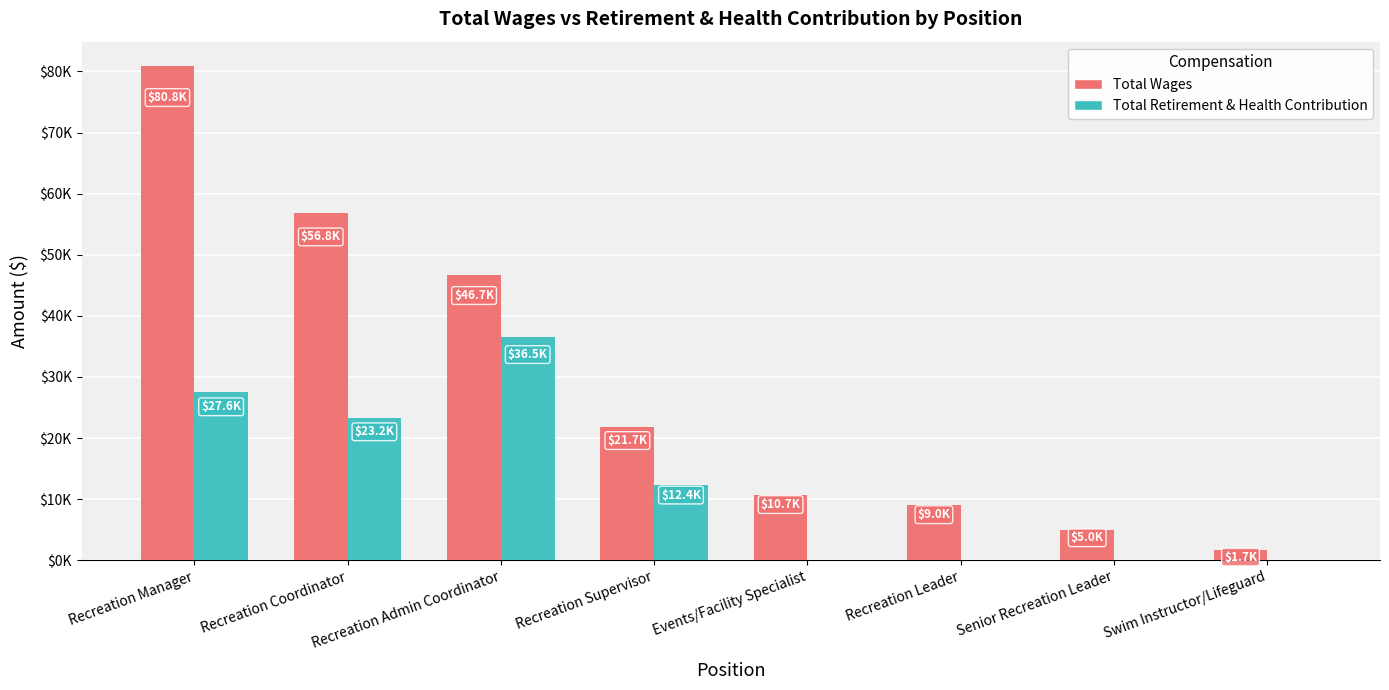

At which label does Total Wages reach its minimum?

Swim Instructor/Lifeguard